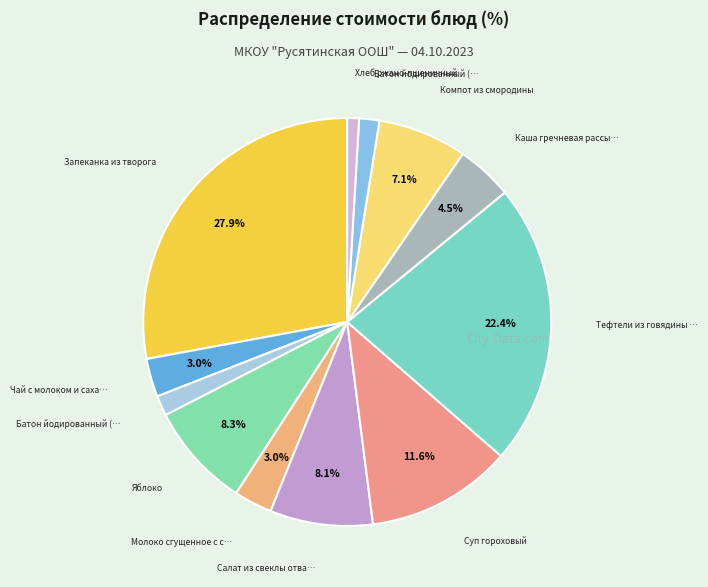

Count the number of slices in the pie.

12